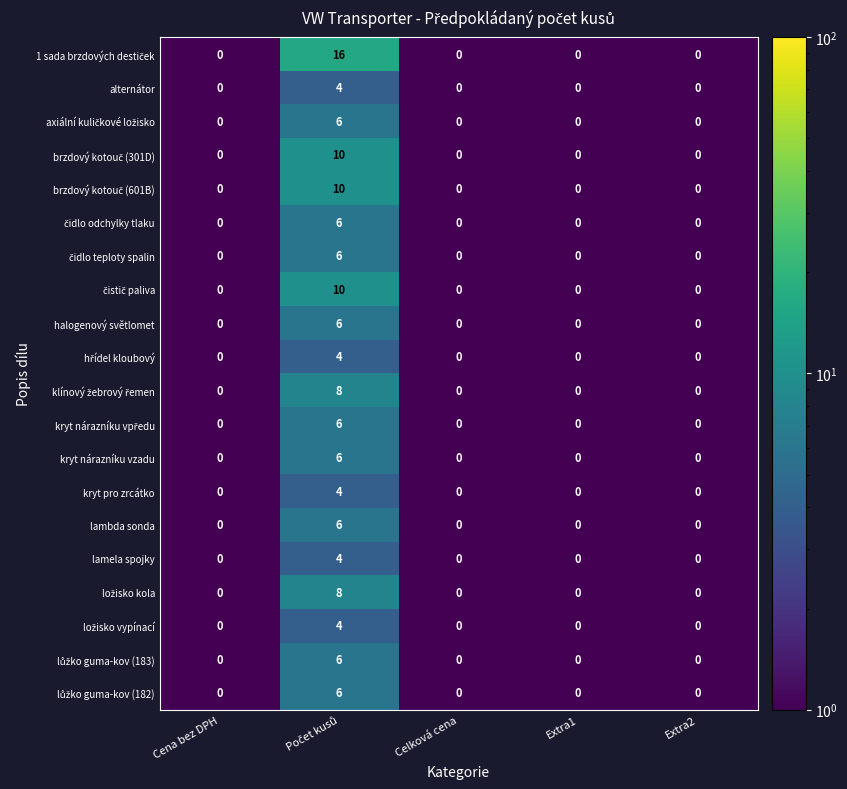

What is the maximum value shown in the chart?

16